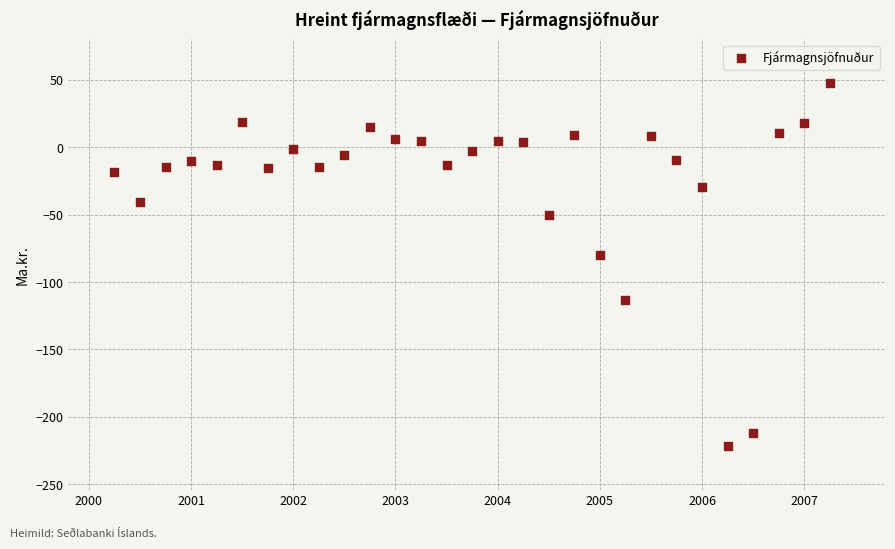

What is the range of X values (max minus min)?

7.0